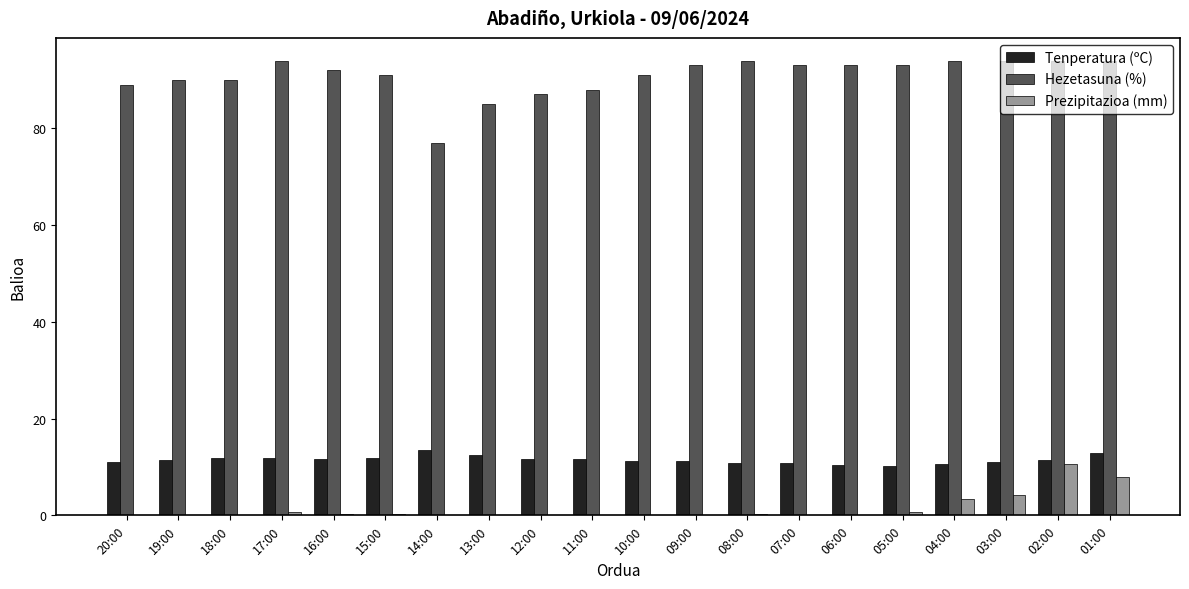

True or false: Prezipitazioa (mm) has a value of 0.6 at 17:00.

True